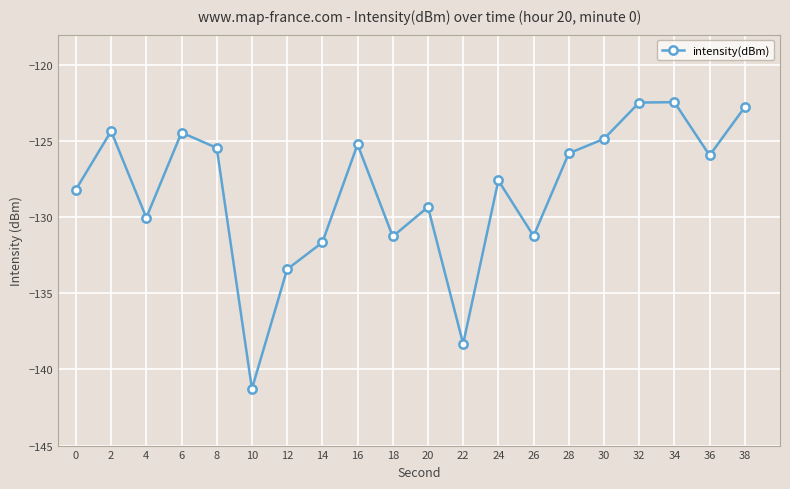

How many data points are above -125?

6